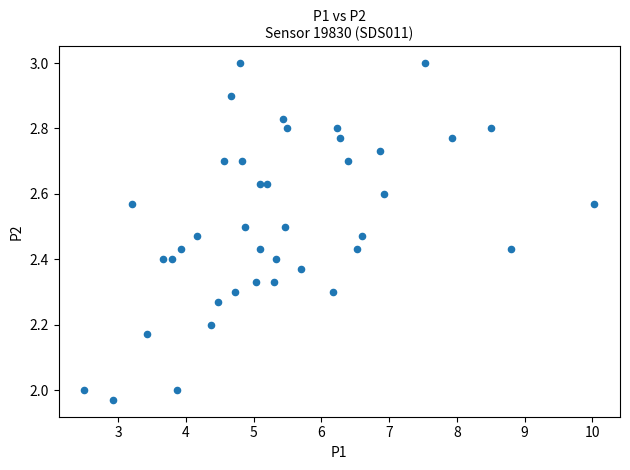

What is the range of Y values (max minus min)?

1.0